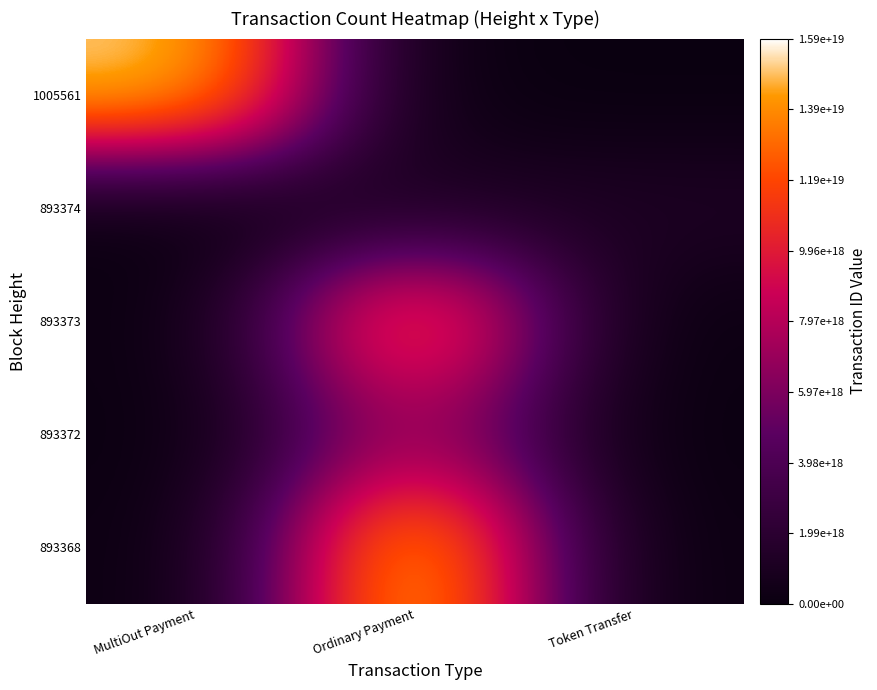

At how many categories does at least one series exceed 0?

3